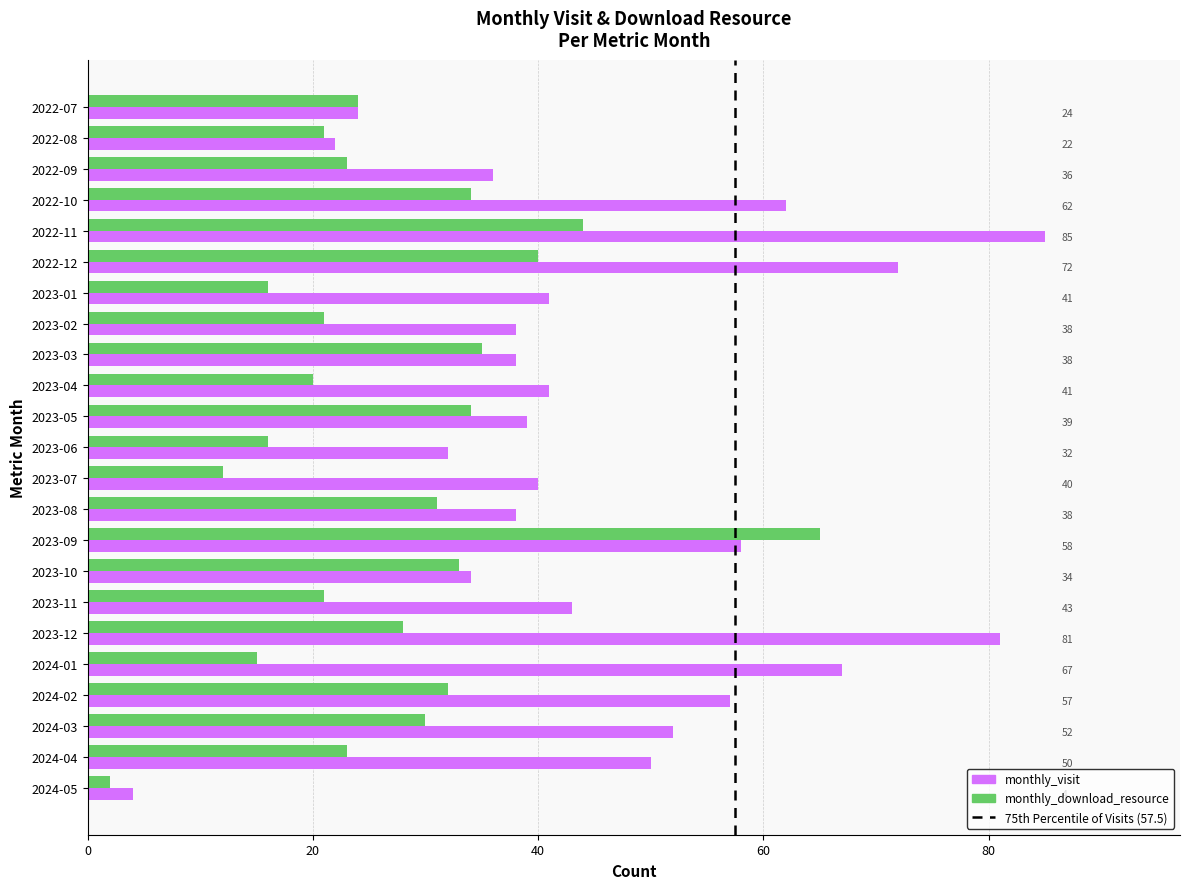

What is the difference between the monthly_visit values at 2023-11 and 2023-10?

9